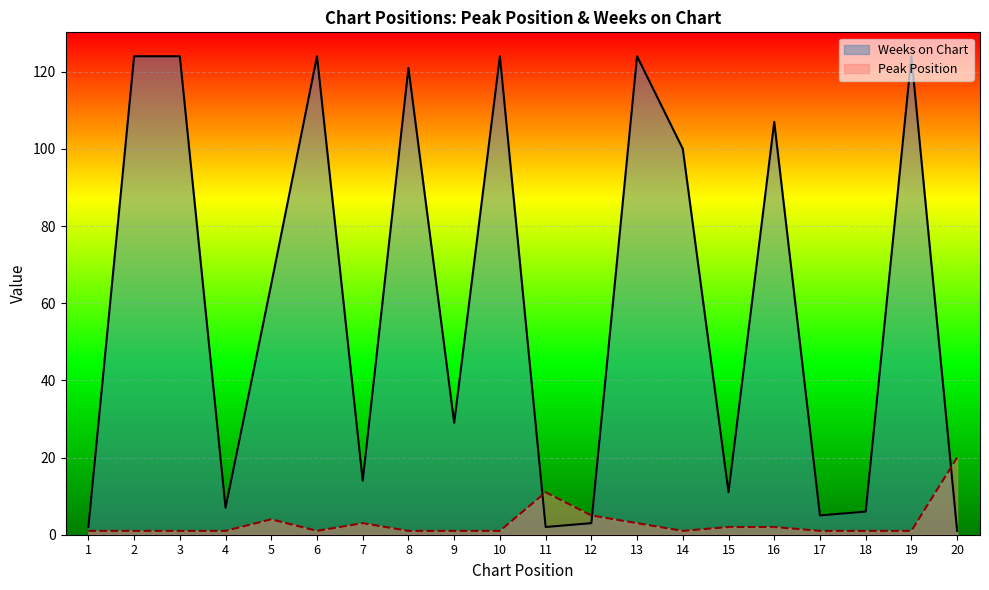

Is it true that Peak Position equals 1 at 6?

True